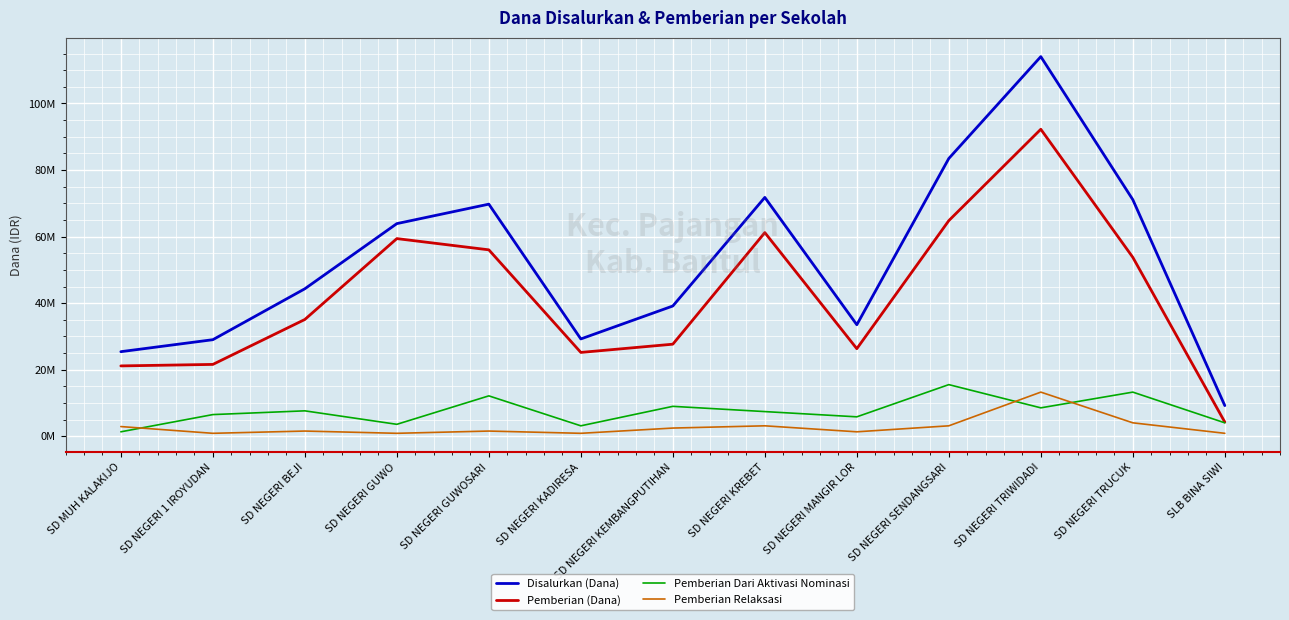

Does the chart have visible grid lines?

Yes